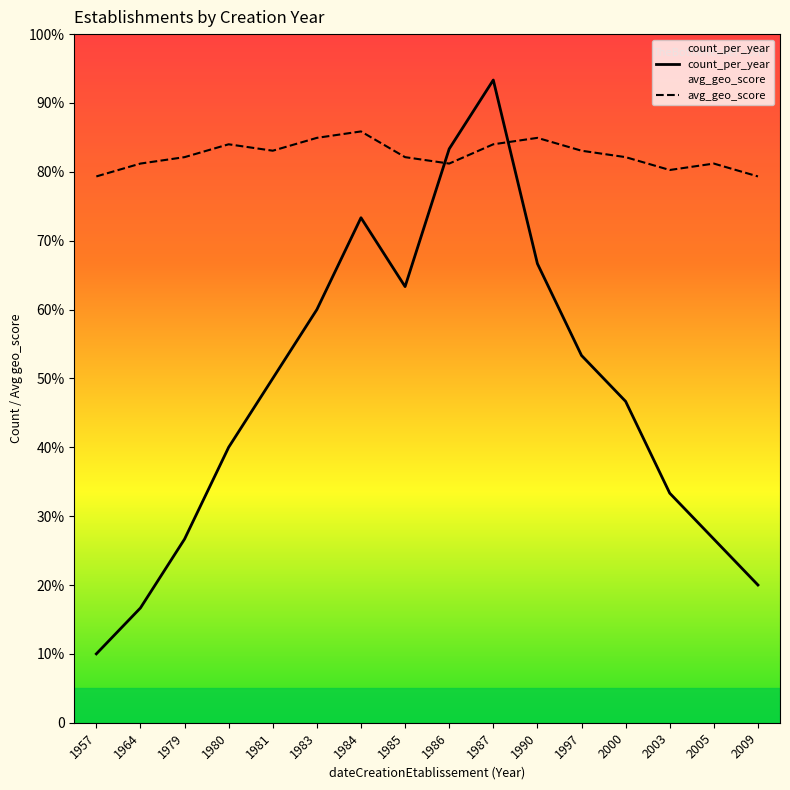

Which series has the largest total across all categories?

avg_geo_score